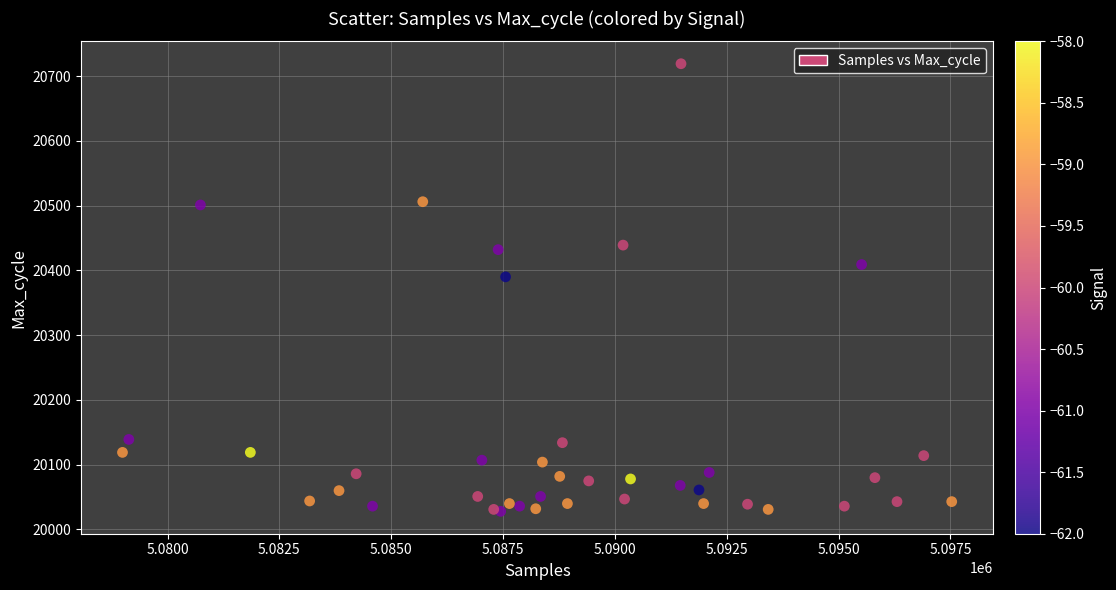

What Y value in the scatter plot is closest to 20373?

20390